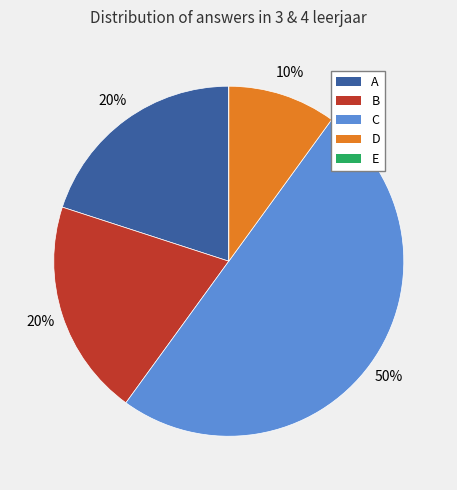

To the nearest percent, what percentage of the pie is A?

20%